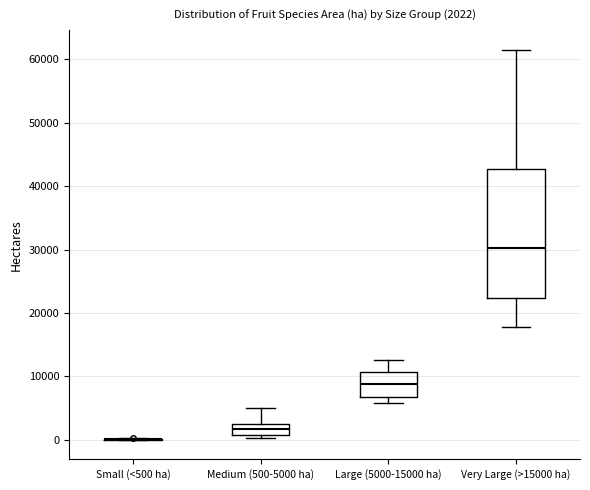

Which box is the tallest, from its lower edge to its upper edge?

Very Large (>15000 ha)